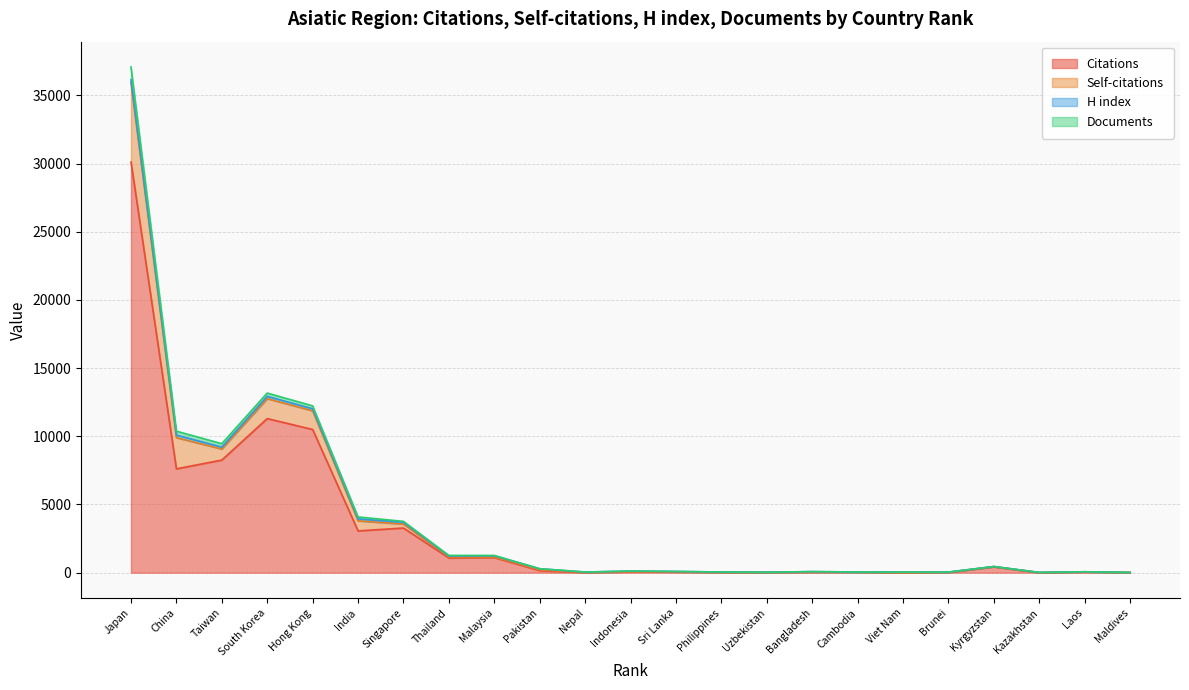

What is the lowest value of the Documents series?

16